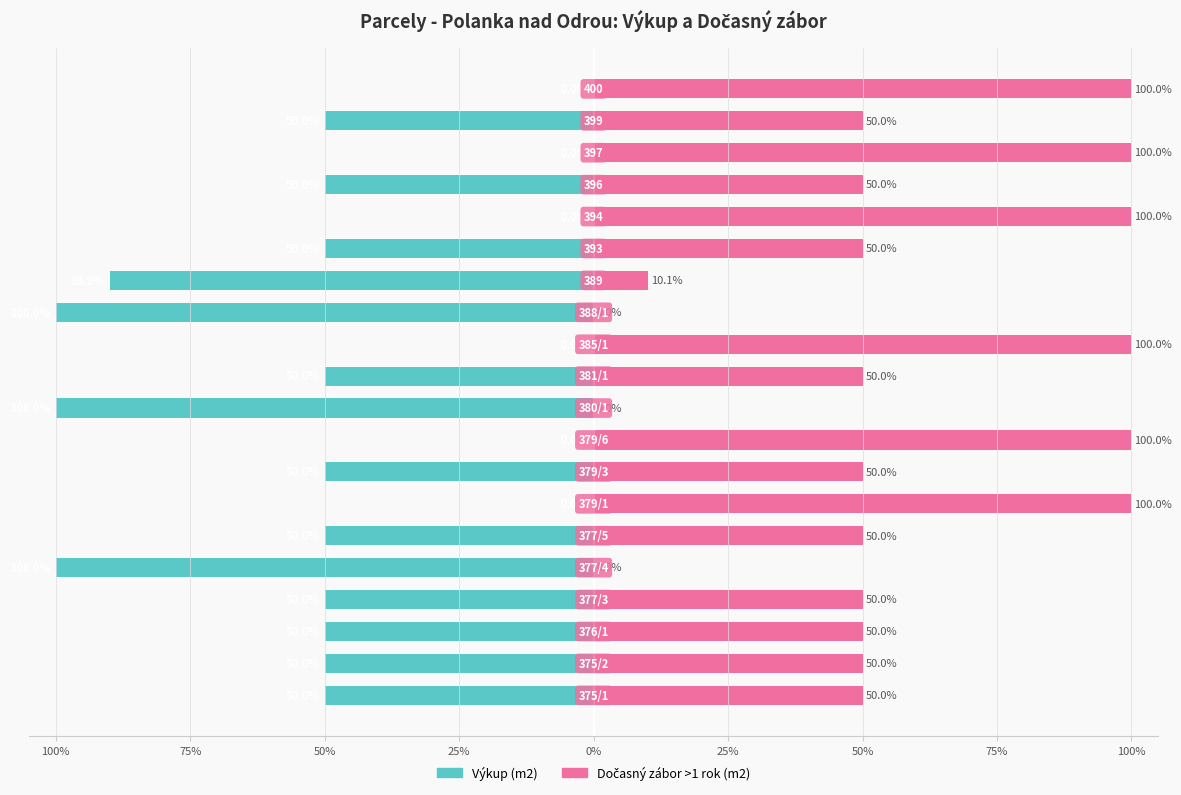

How many values in Dočasný zábor >1 rok (m2) are above zero?

17